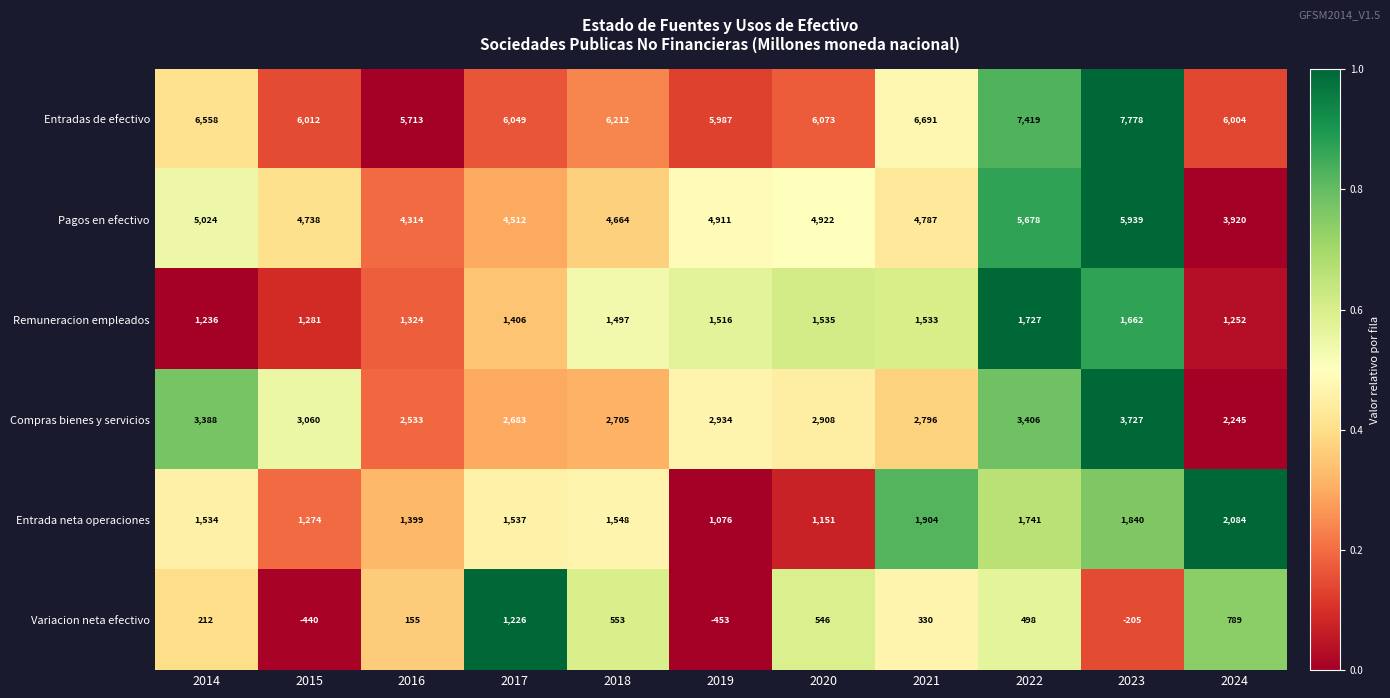

Where is Pagos en efectivo nearest to the value 4929?

2020